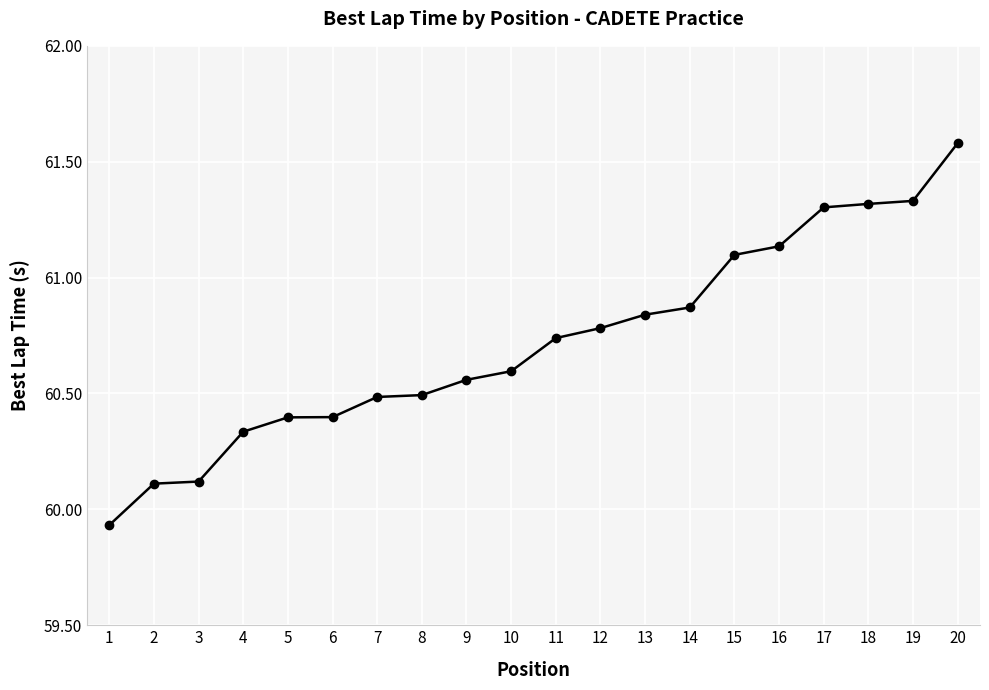

What is the value of the 5th point from the left?

60.4